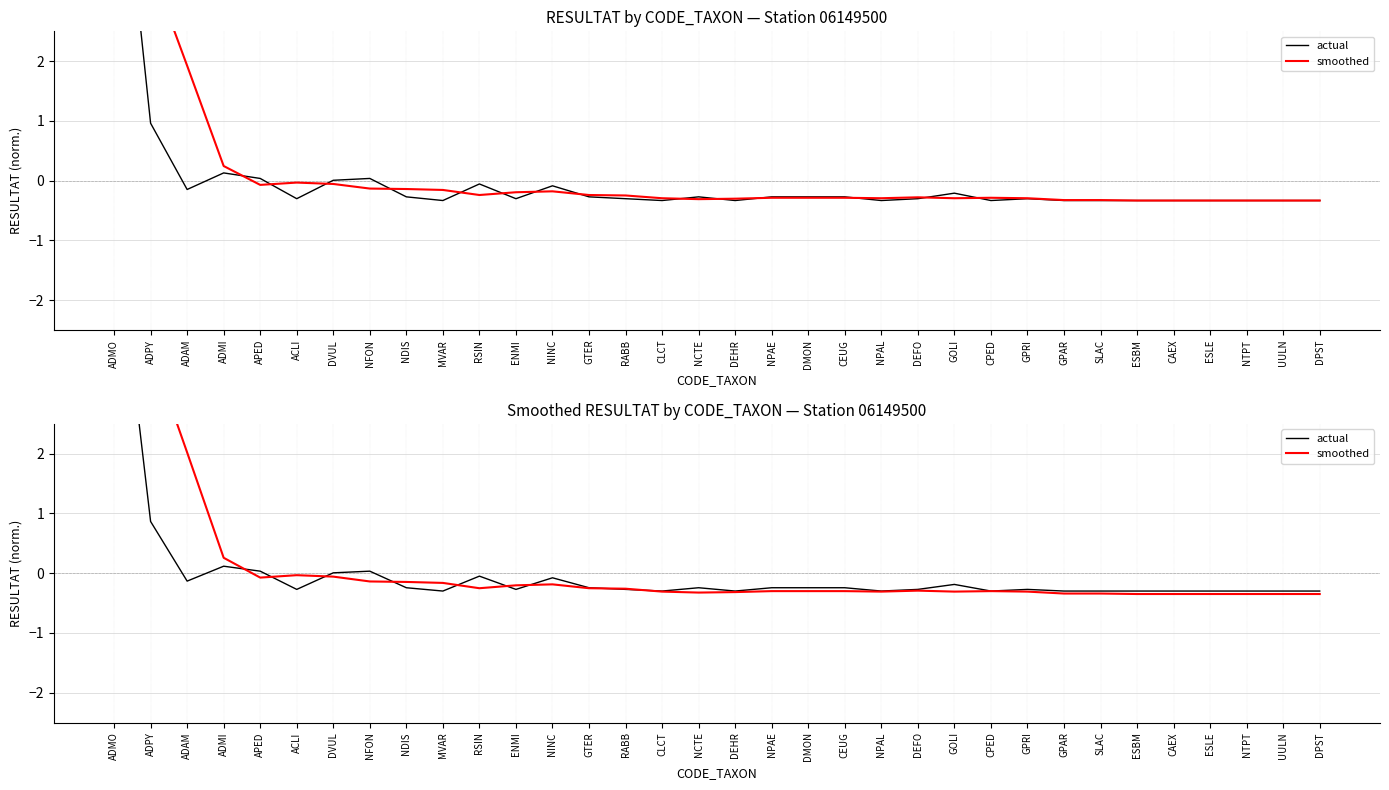

Which series has the widest spread of values?

actual